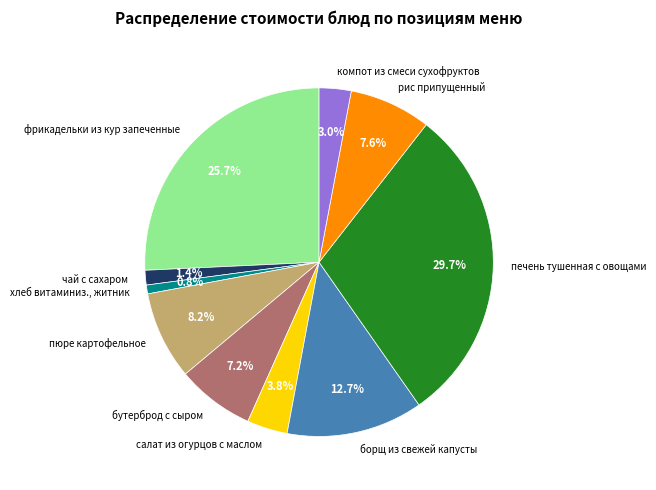

Which has a higher value, печень тушенная с овощами or бутерброд с сыром?

печень тушенная с овощами